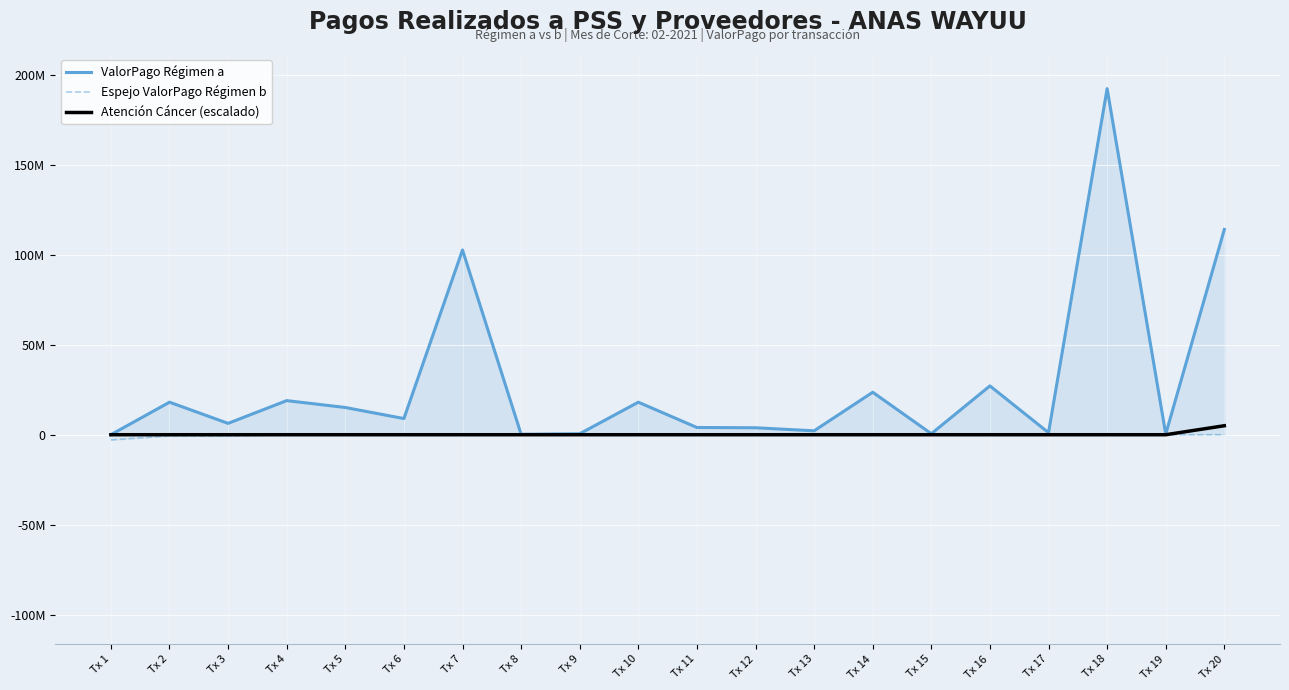

True or false: Atención Cáncer (escalado) and Espejo ValorPago Régimen b cross at least once.

False